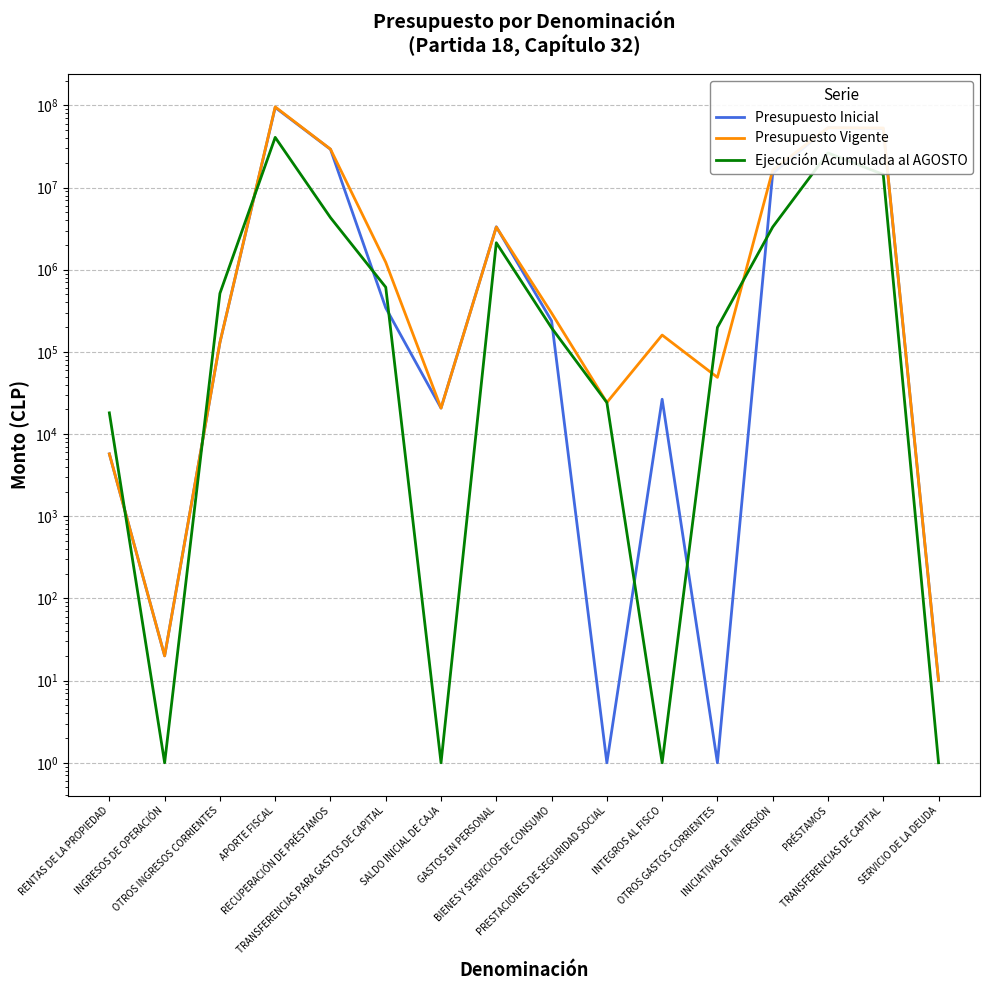

Between RENTAS DE LA PROPIEDAD and BIENES Y SERVICIOS DE CONSUMO, which series saw the biggest shift?

Presupuesto Vigente